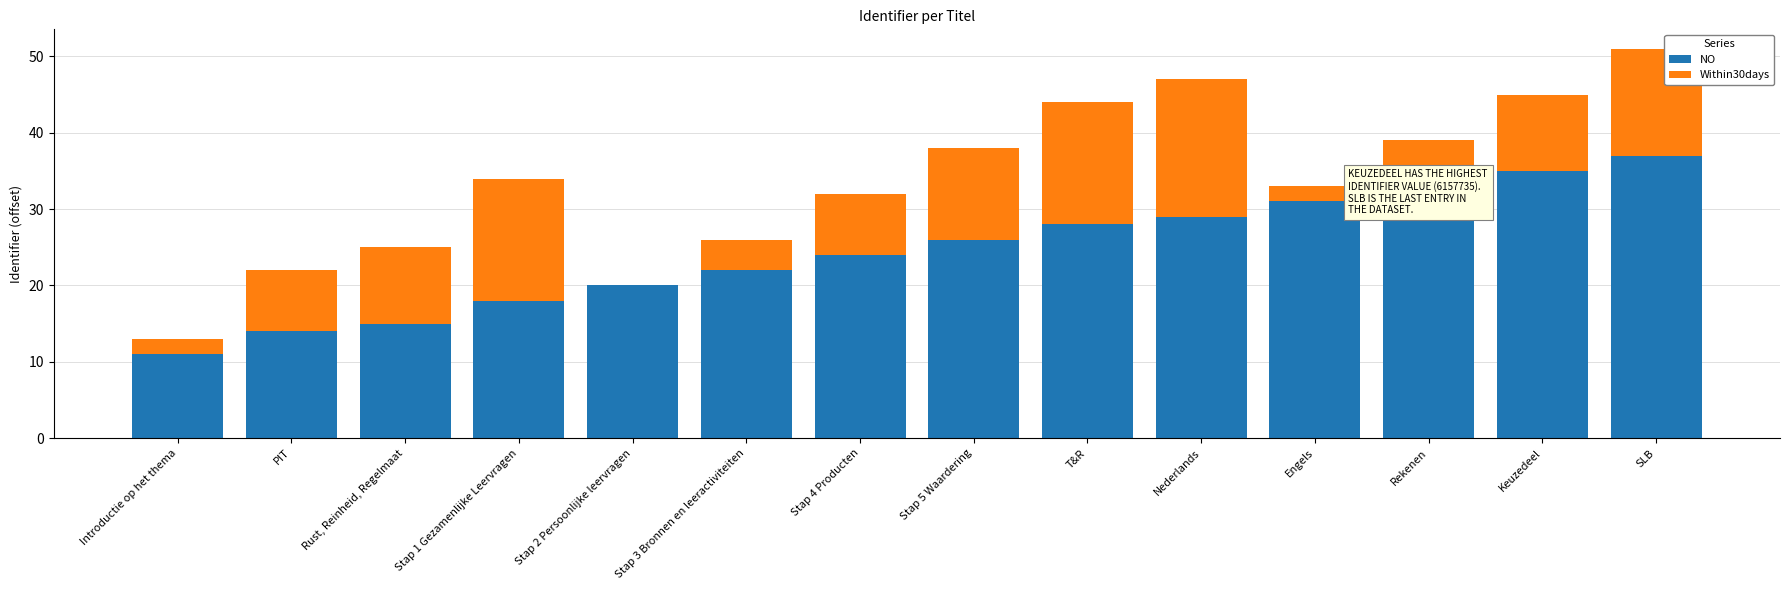

What is the total value across all series at Stap 3 Bronnen en leeractiviteiten?

26